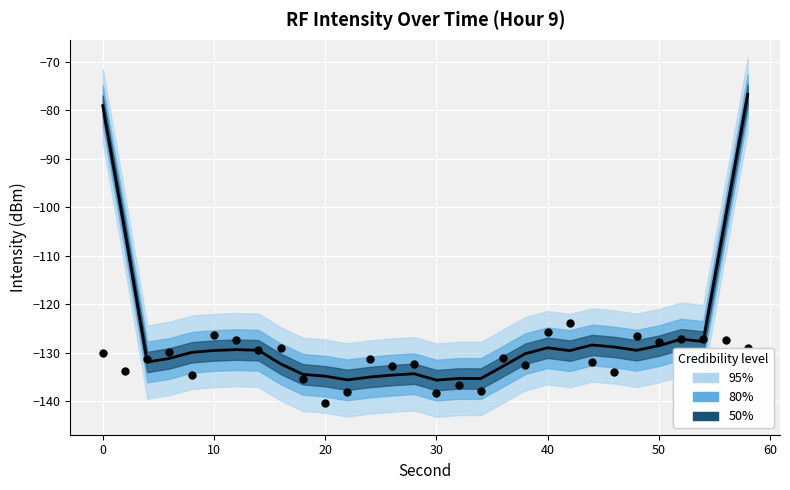

Which series reaches the minimum Y coordinate?

Observed